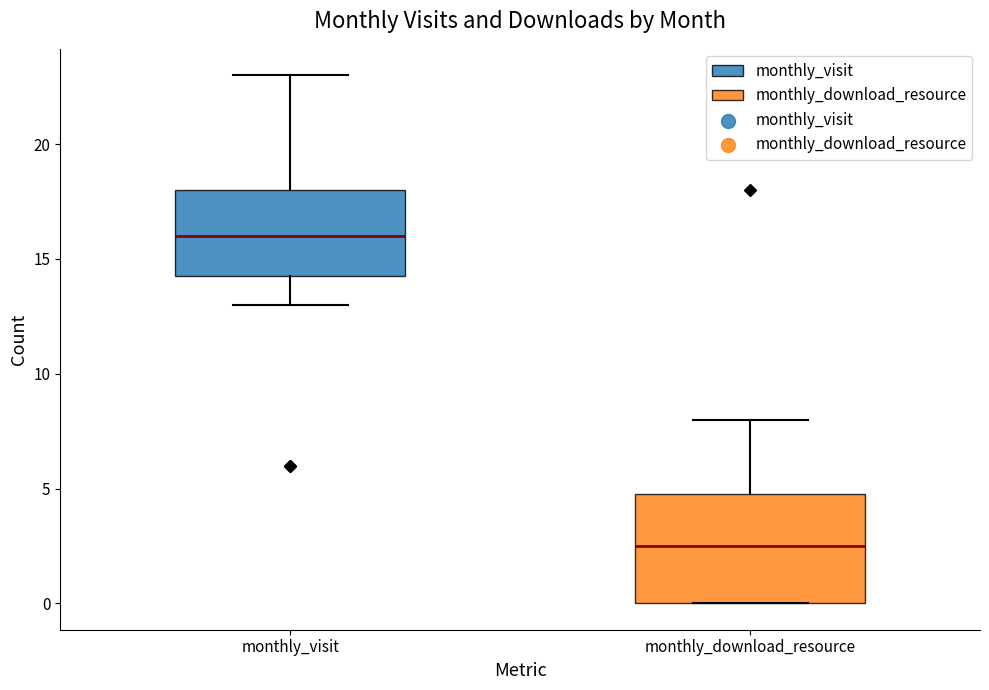

Which box's median line is the lowest?

monthly_download_resource